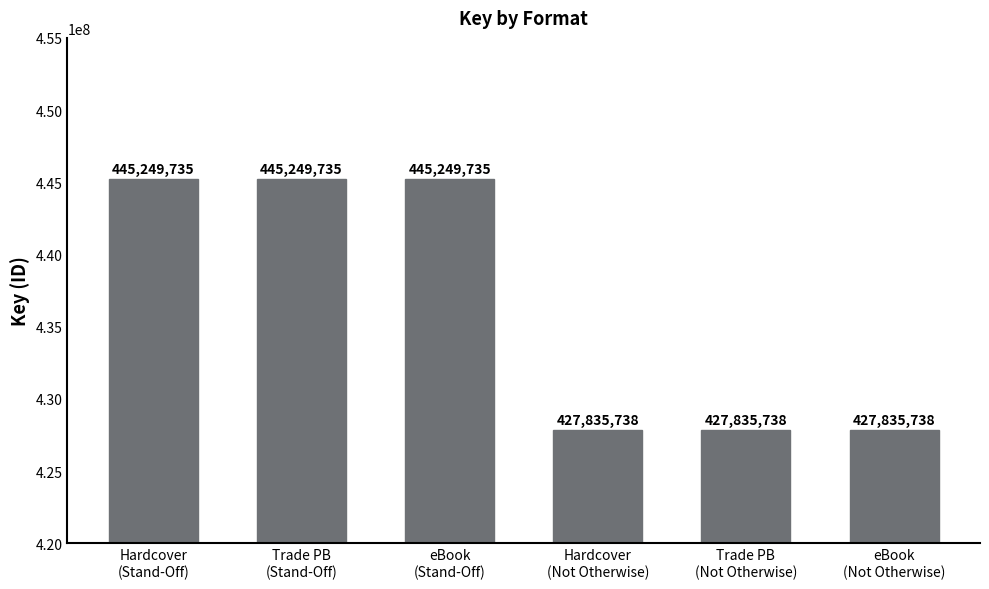

Reading left to right, what are all the values shown in this chart?

445249735	445249735	445249735	427835738	427835738	427835738